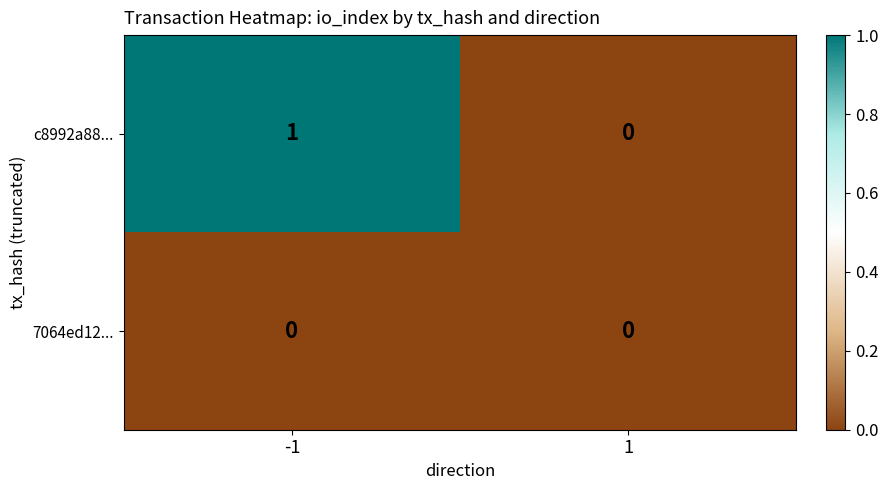

Rank the categories by c8992a88... value from lowest to highest.

1, -1